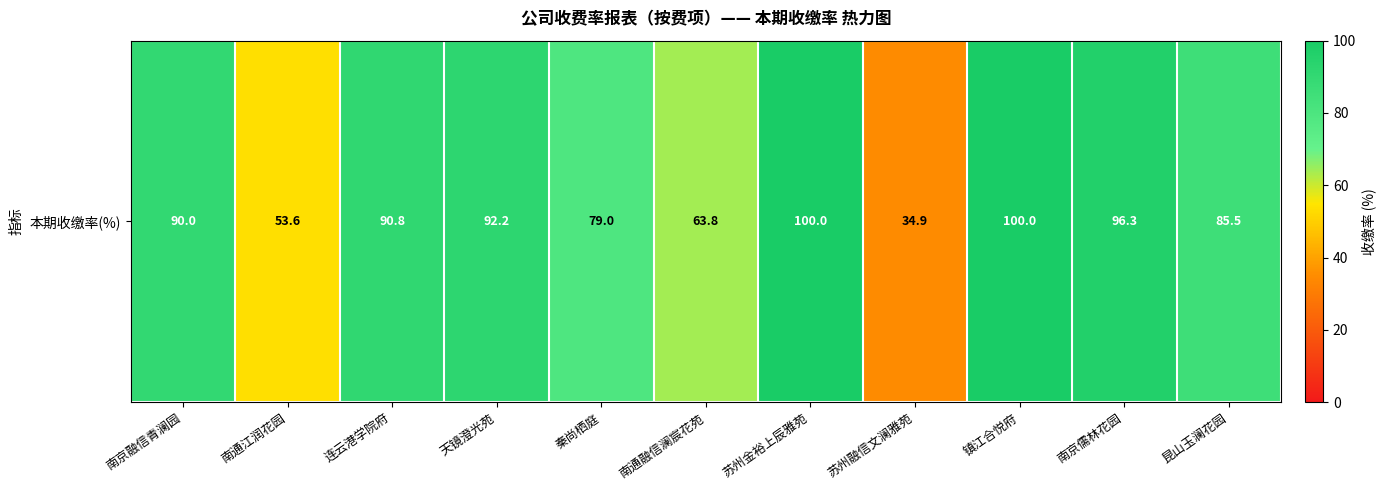

Is it true that the value at 南通融信澜宸花苑 is 63.8?

True